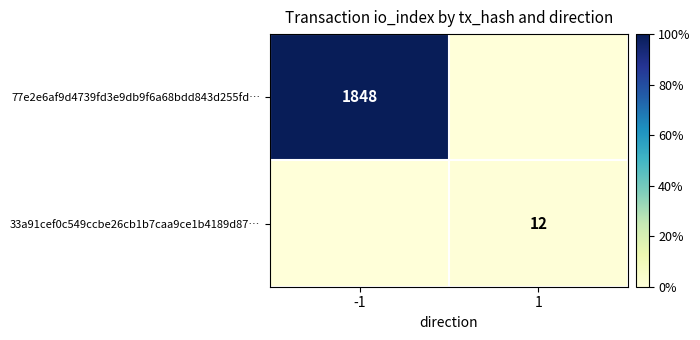

The 33a91cef0c549ccbe26cb1b7caa9ce1b4189d87… series shows 6 at 1. True or false?

False